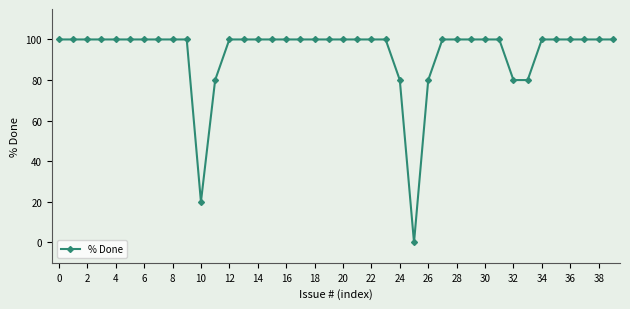

What is the greatest value displayed?

100